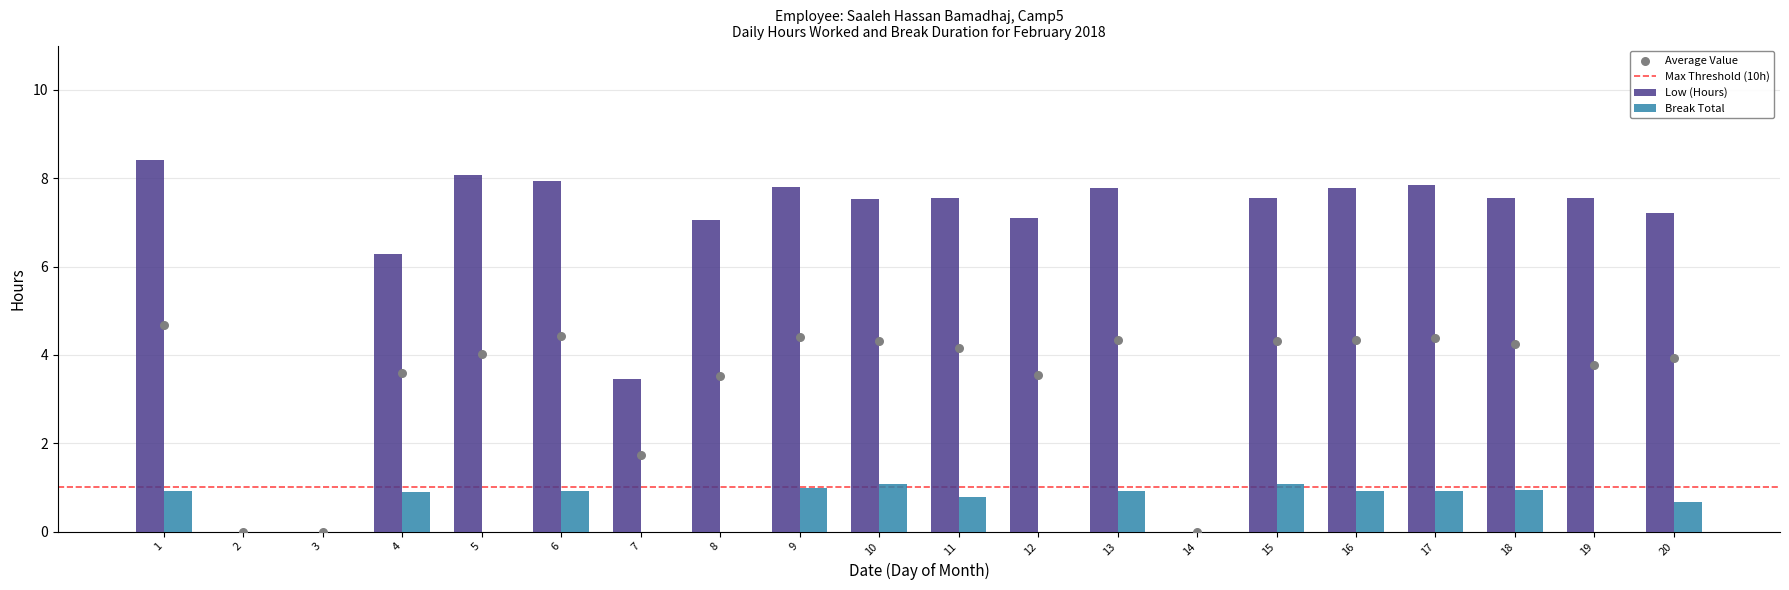

At how many categories does at least one series exceed 2?

17